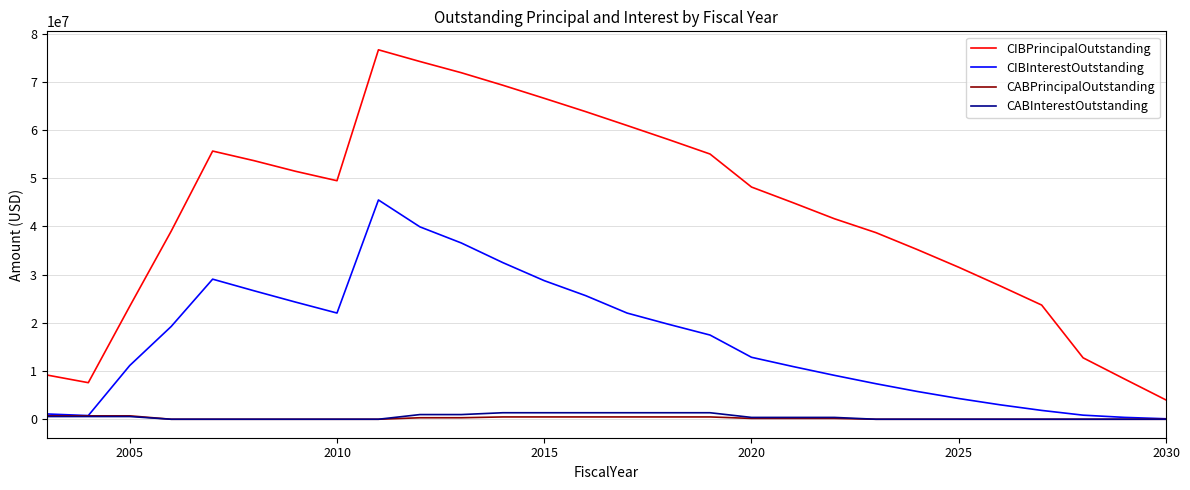

Which series has the widest spread of values?

CIBPrincipalOutstanding